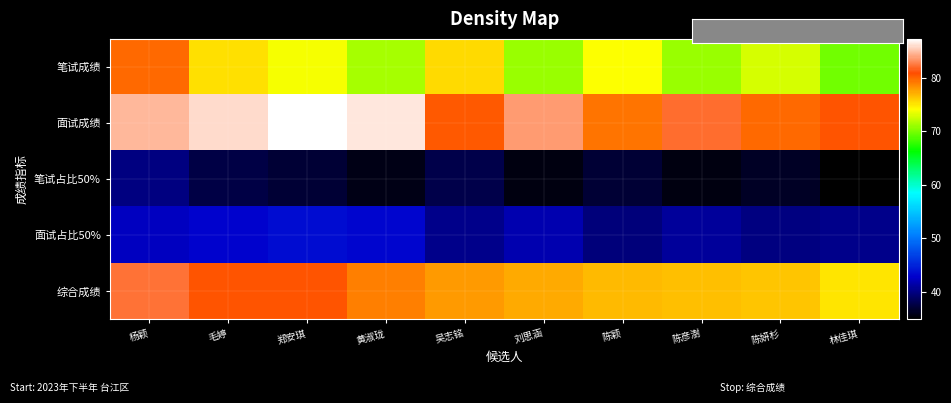

Count the number of data series in this chart.

5